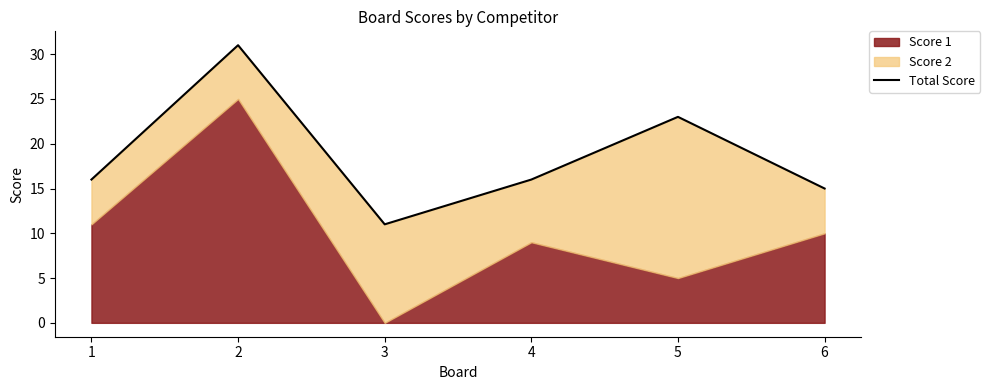

True or false: there are more than 1 points higher than both neighbors.

True